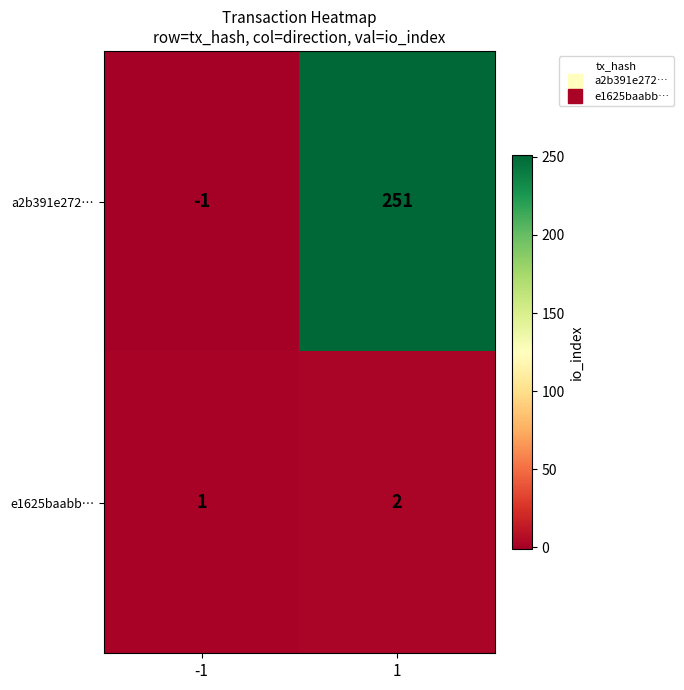

Which series has the largest total across all categories?

a2b391e272…